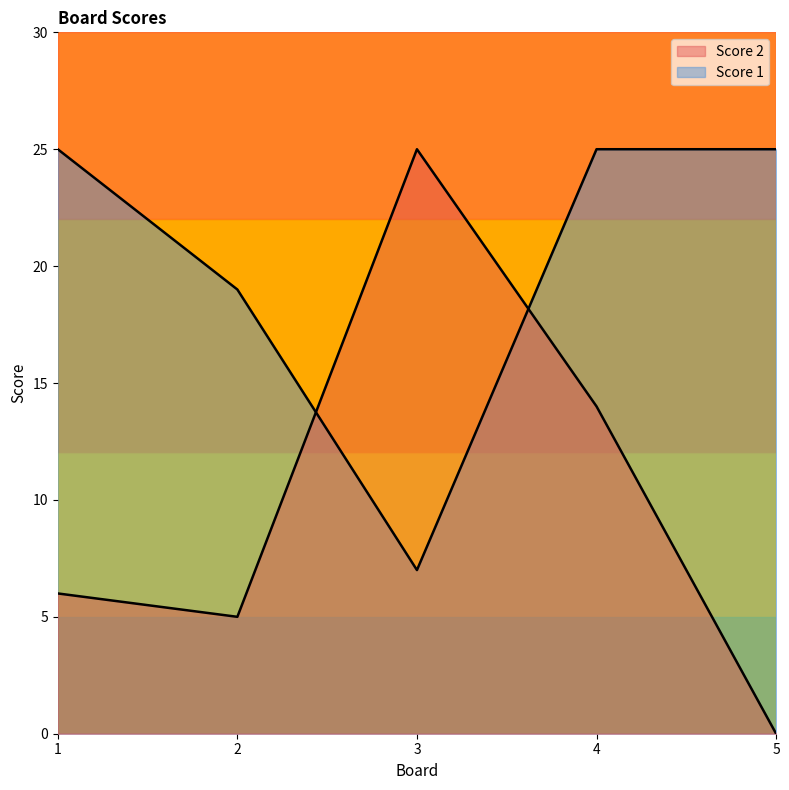

What is the average value of the Score 2 series?

10